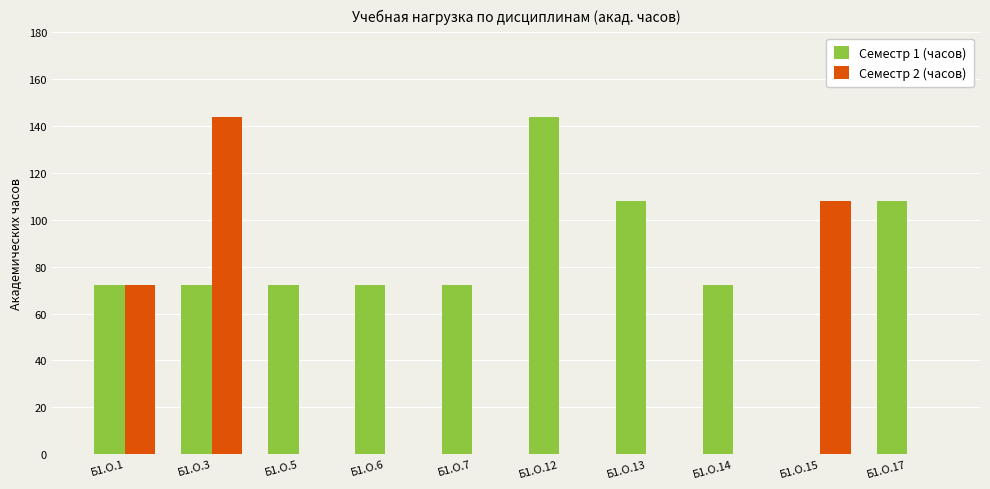

Which series has the largest total across all categories?

Семестр 1 (часов)